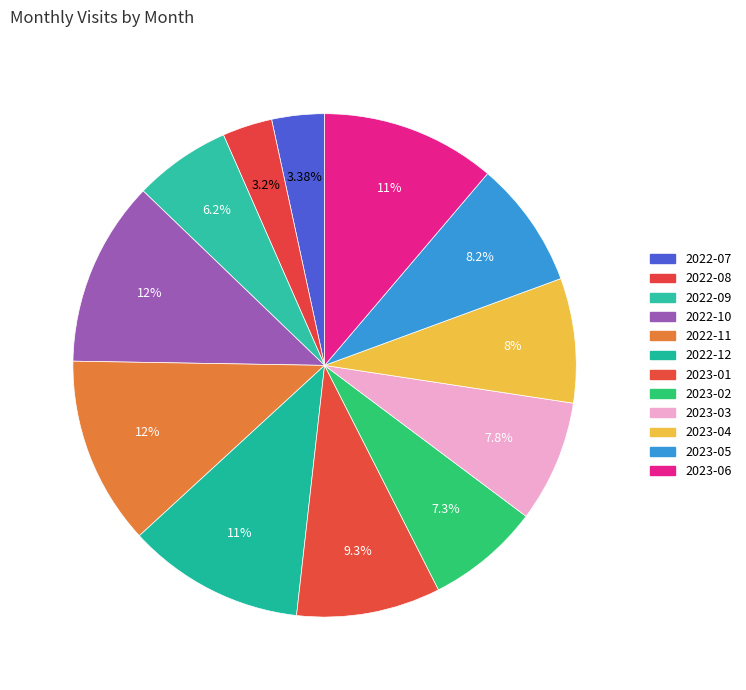

Is there any slice that represents more than half of the pie?

No